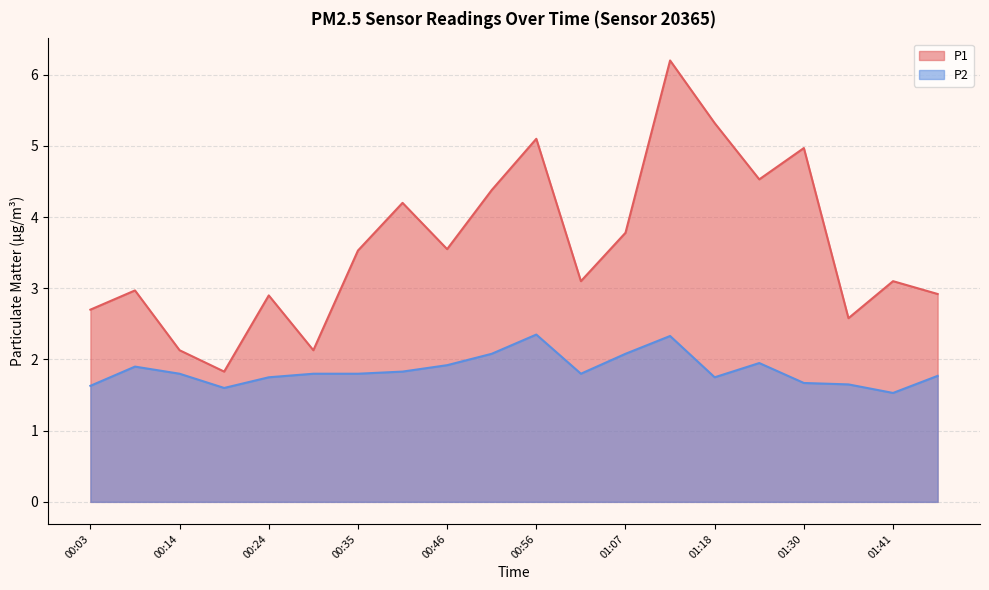

List the series in order of their overall mean, highest first.

P1, P2